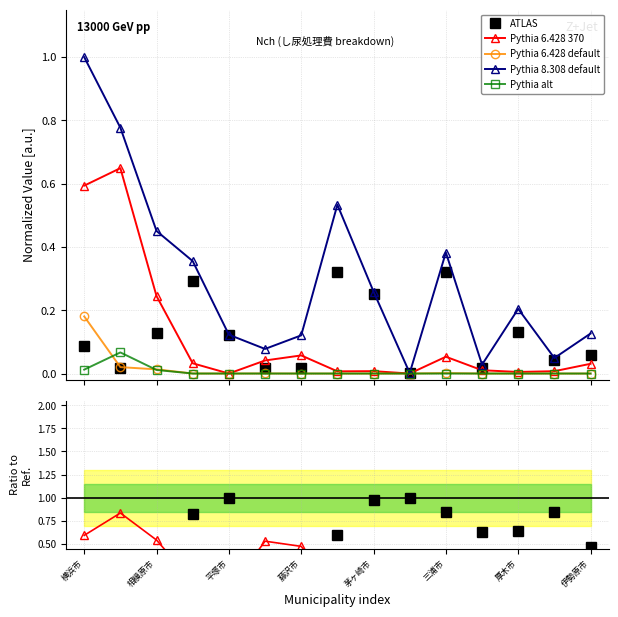

True or false: ATLAS and Pythia alt intersect in this chart.

True